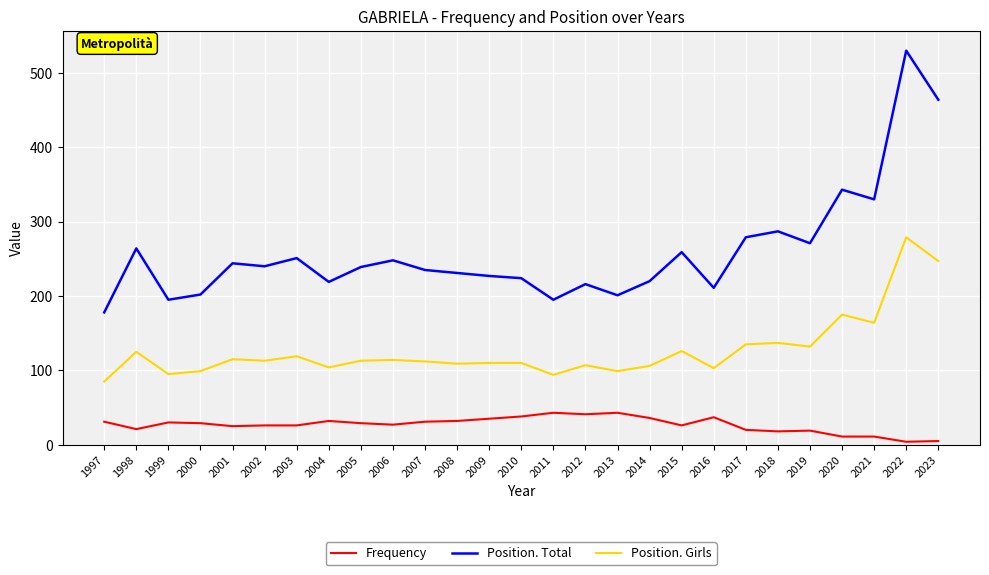

What is the difference between the Position. Total values at 2023 and 2020?

121